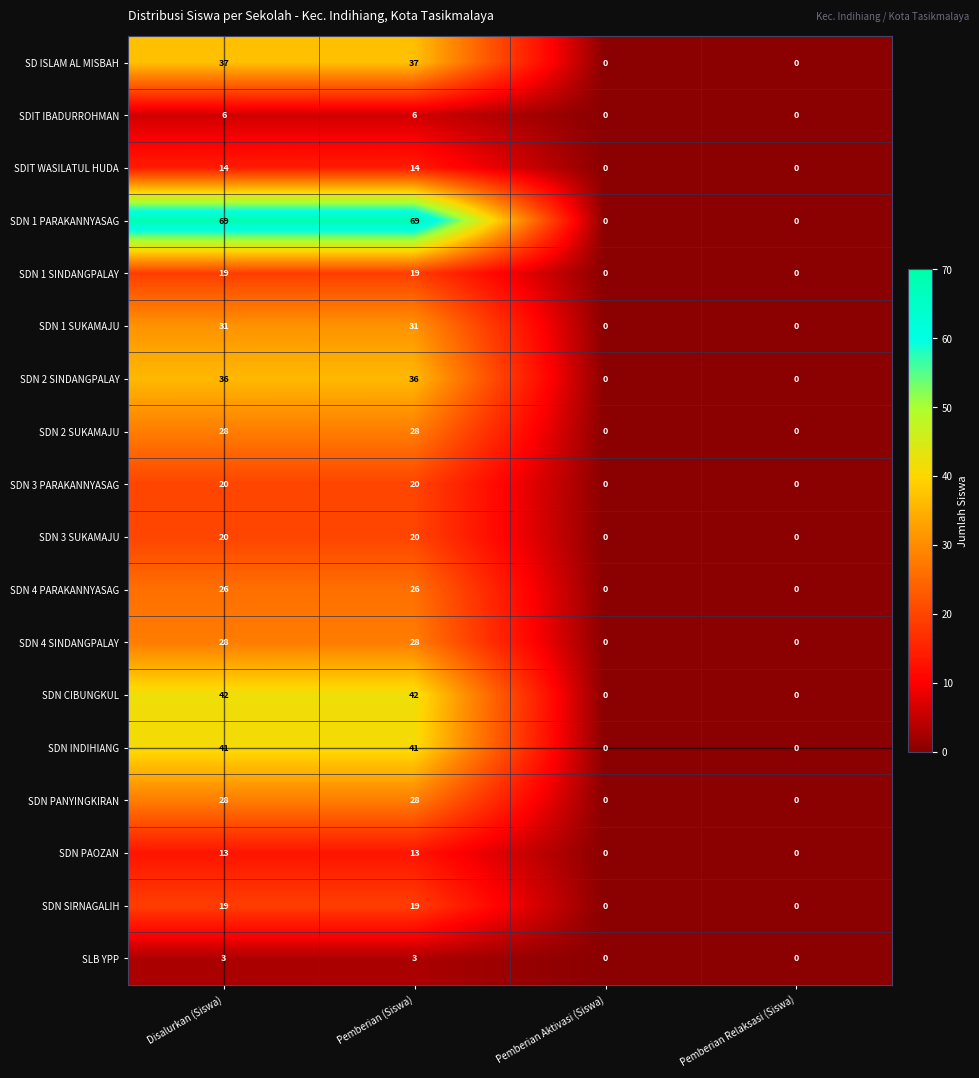

How many data points does each series have?

4